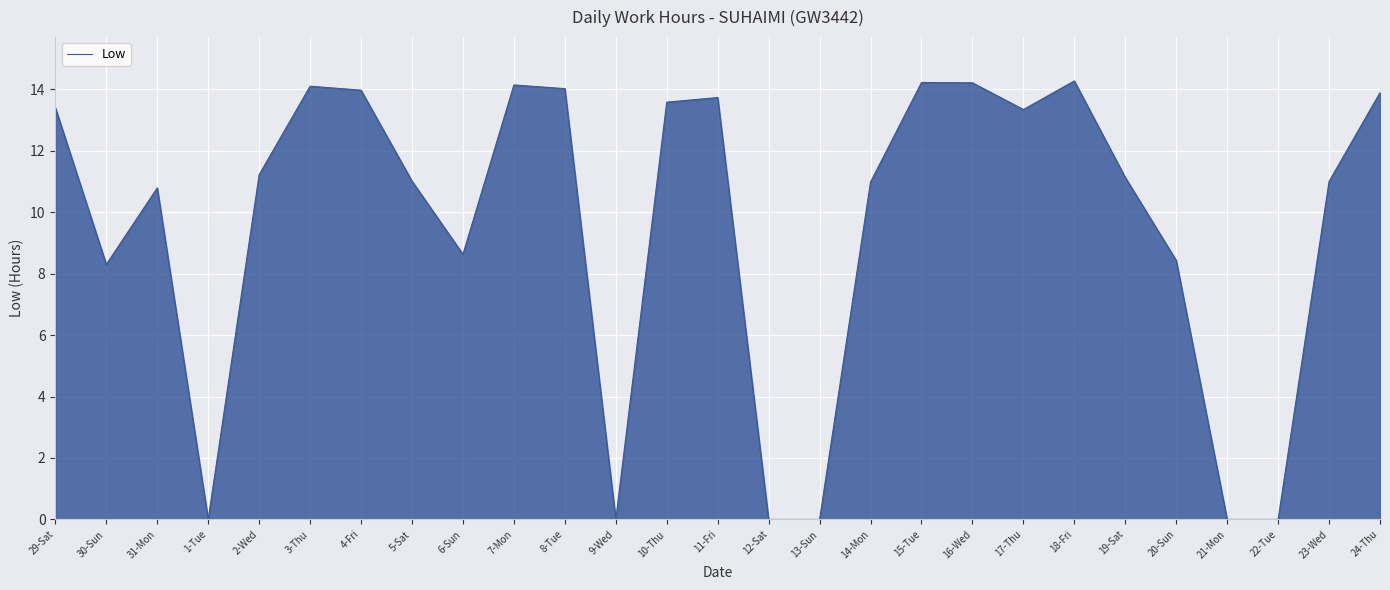

Does the chart display data point markers on the line(s)?

No